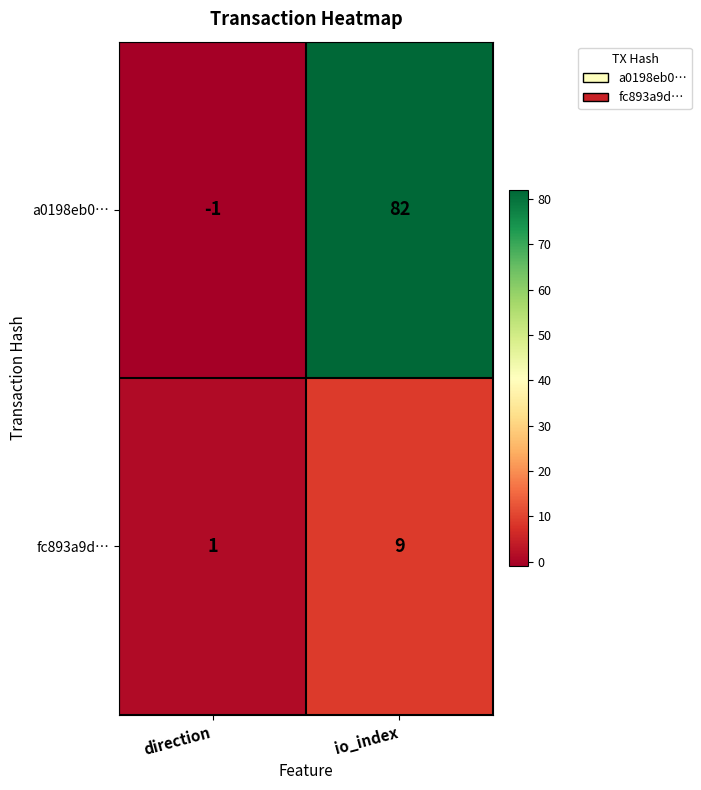

At which category is the sum across all series the highest?

io_index